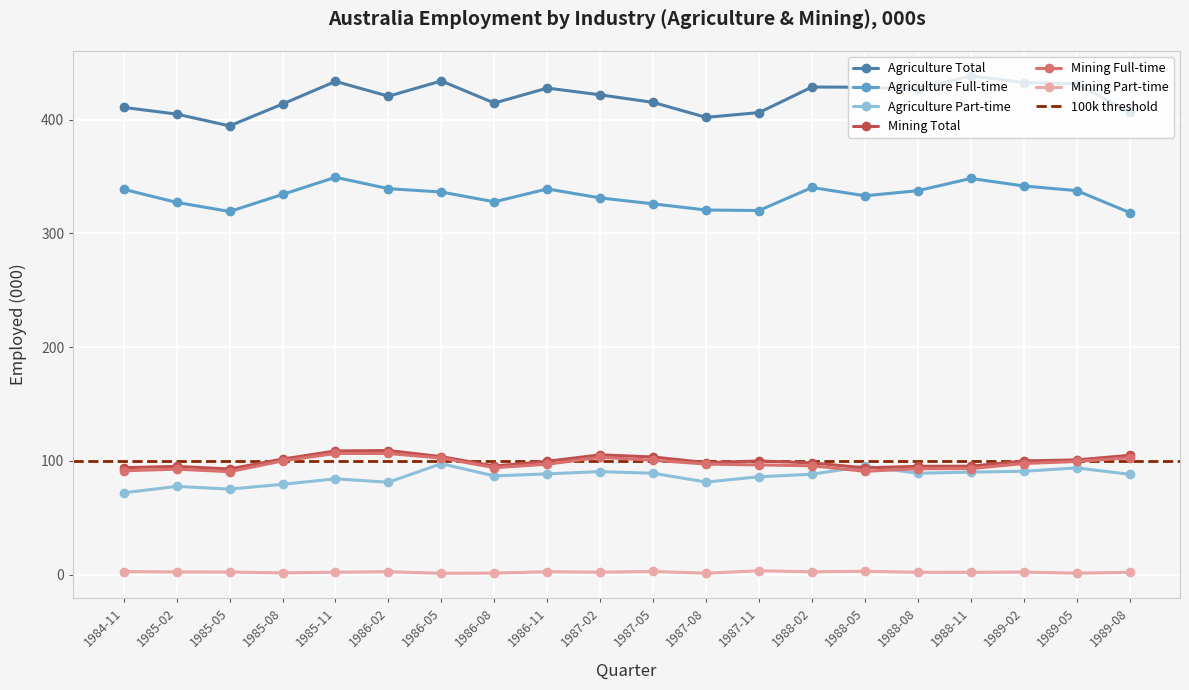

Where is Mining Part-time nearest to the value 2?

1989-08